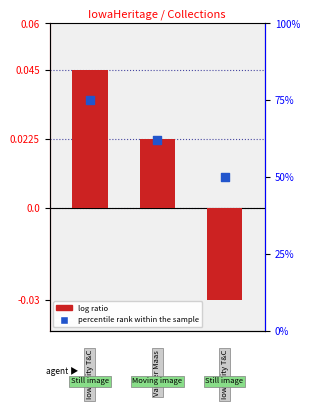

Which series contains the highest Y value?

log ratio